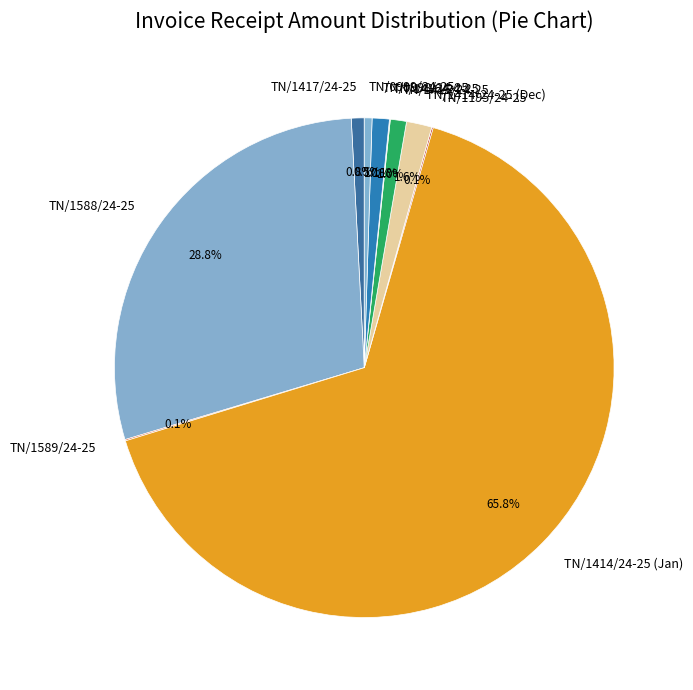

Does TN/1588/24-25 represent more than half of the total?

No